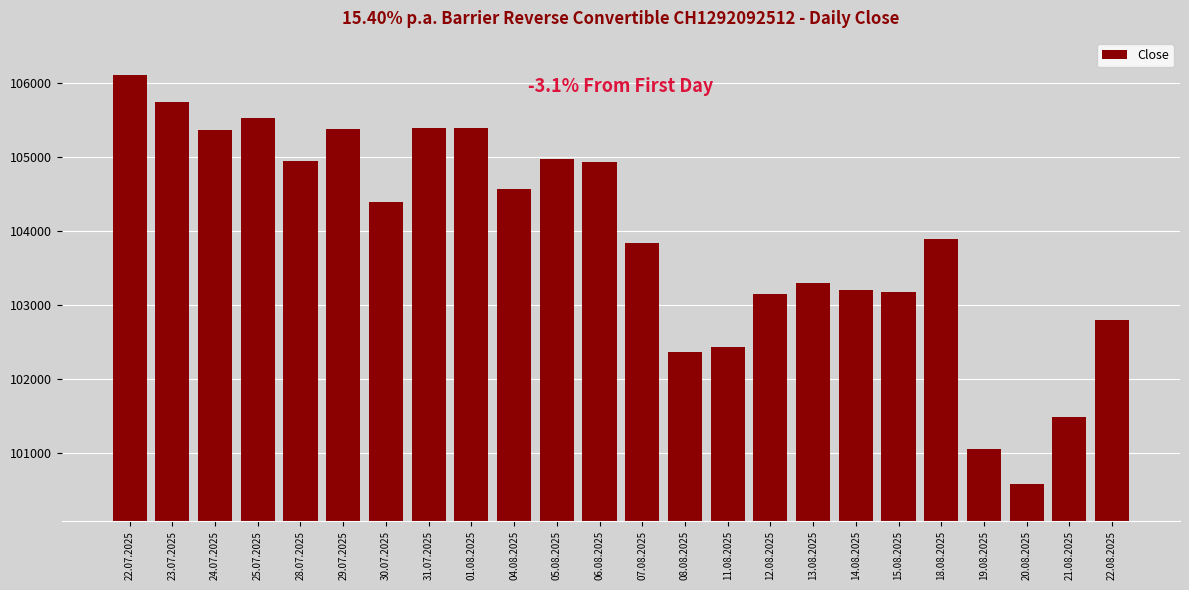

What is the approximate value at 04.08.2025?

104570